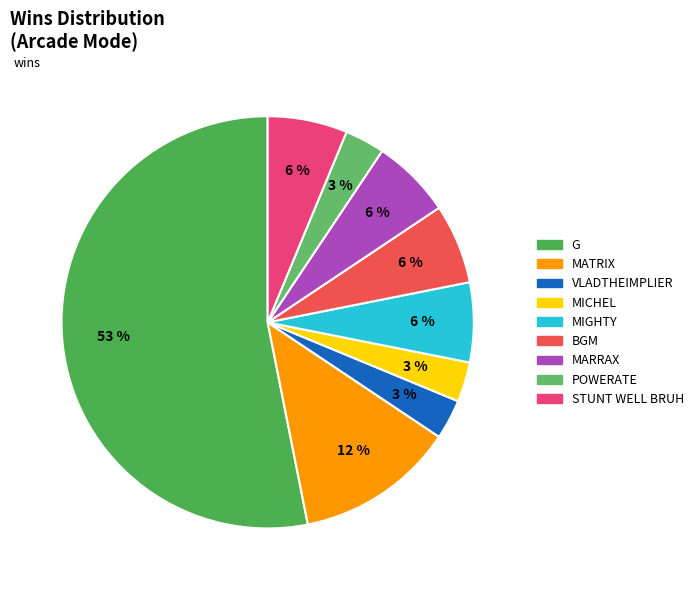

Which slice is the largest?

G